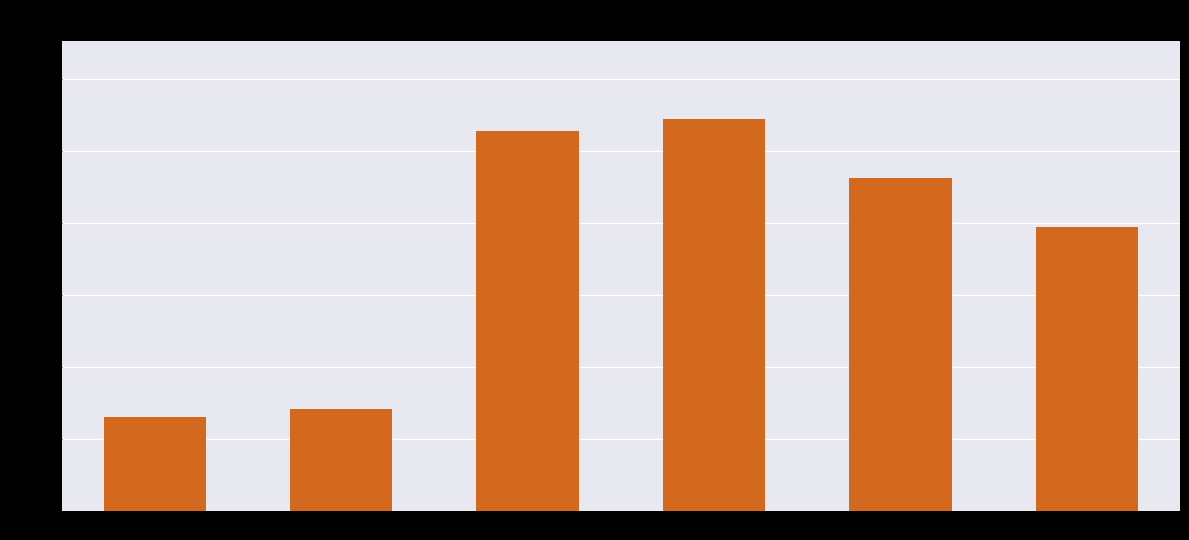

What is the label of the 5th bar from the right?

2022-10-01